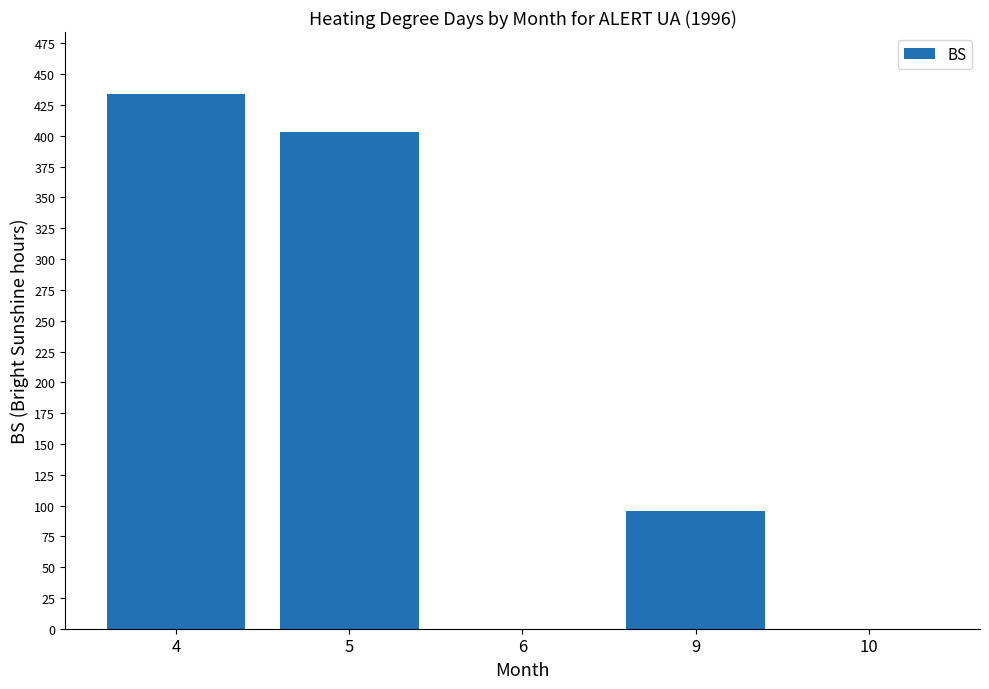

Which label corresponds to the largest value in the chart?

4